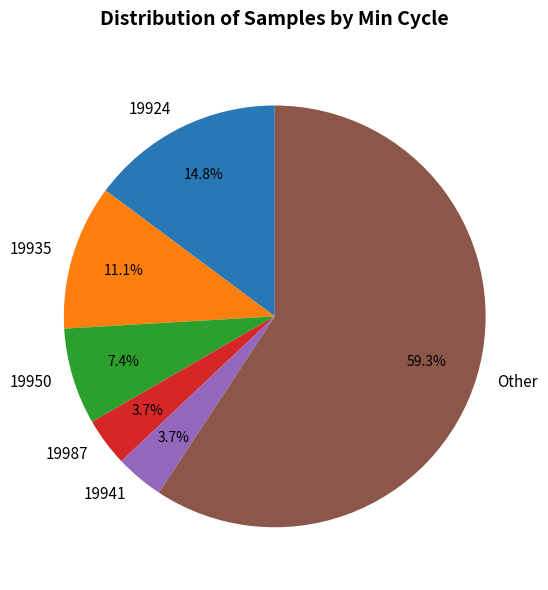

Is there a majority slice in this chart?

Yes